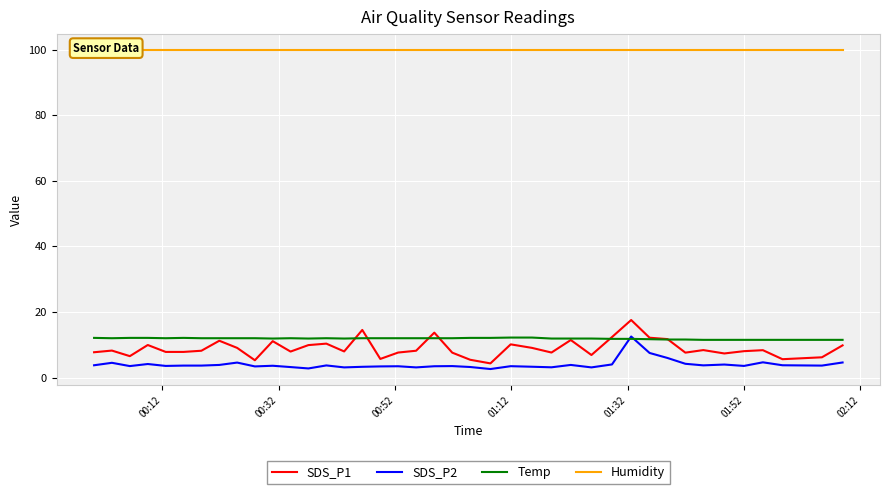

What is the highest value of the SDS_P2 series?

12.5